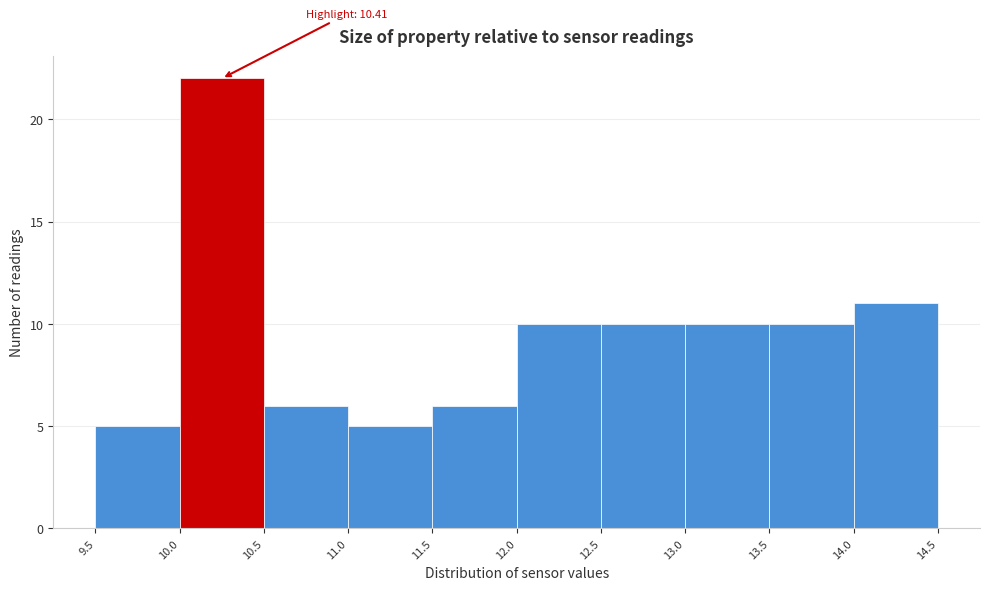

Which range on the x-axis has the tallest bar?

10.0 to 10.5